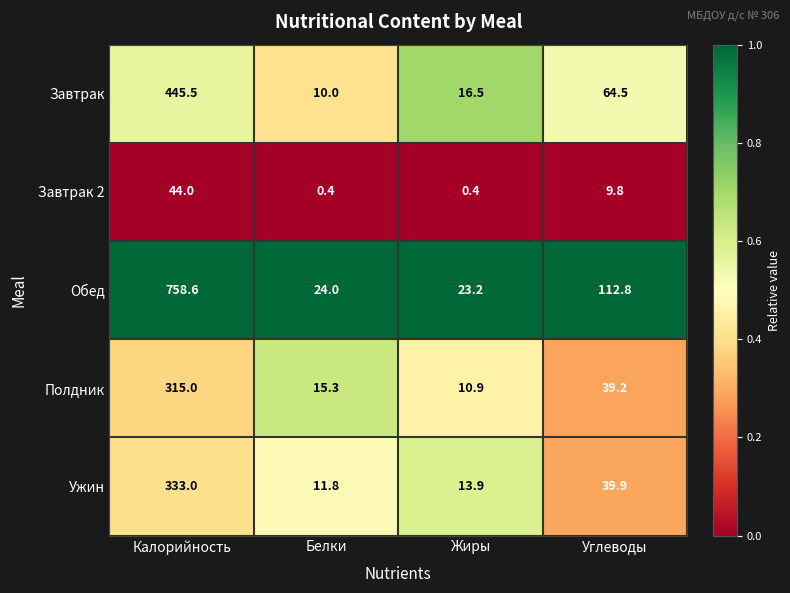

At which label does Обед first exceed 112?

Калорийность